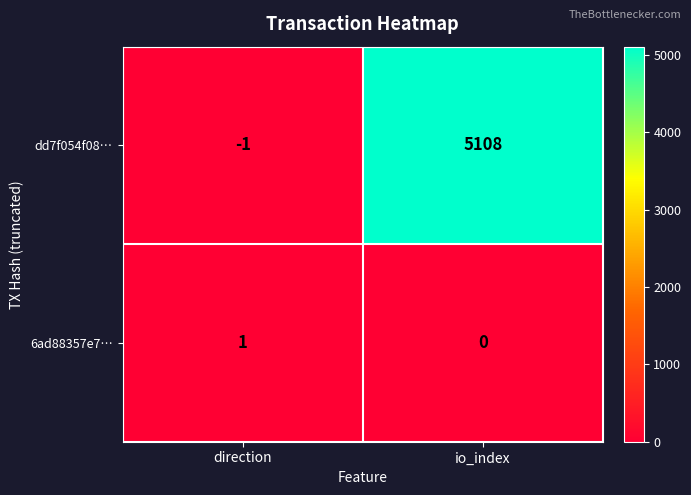

Between direction and io_index, which series saw the biggest shift?

dd7f054f08…